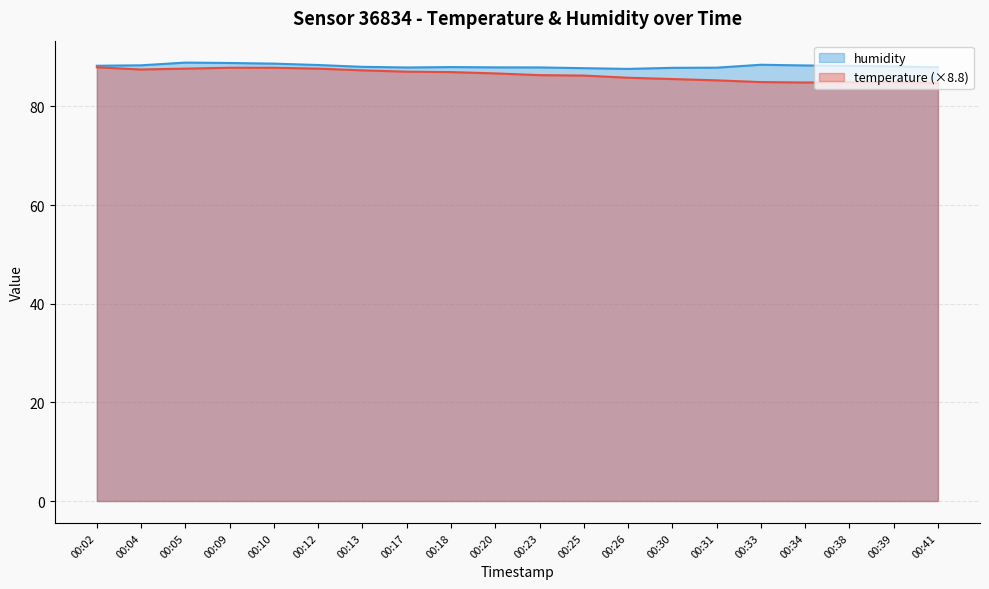

What is the minimum value shown in the chart?

84.7